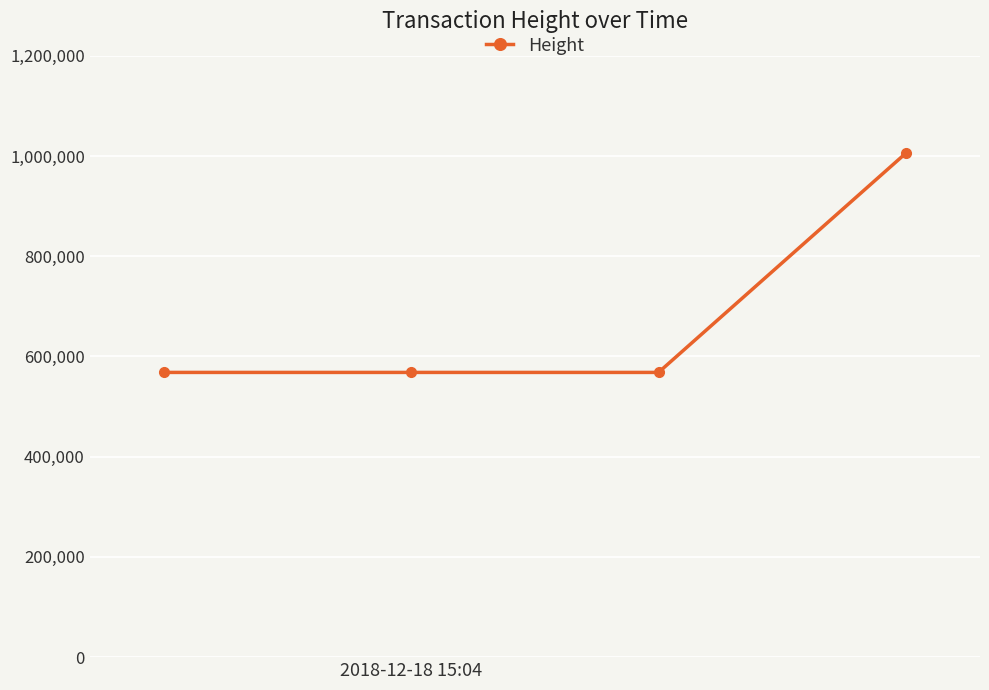

What is the maximum value shown in the chart?

1005561